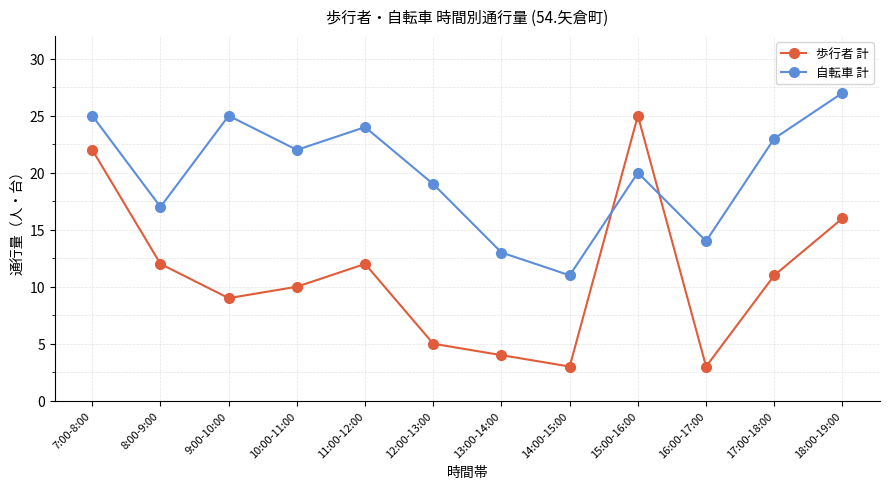

The value of 歩行者 計 at 14:00-15:00 is 3. True or false?

True